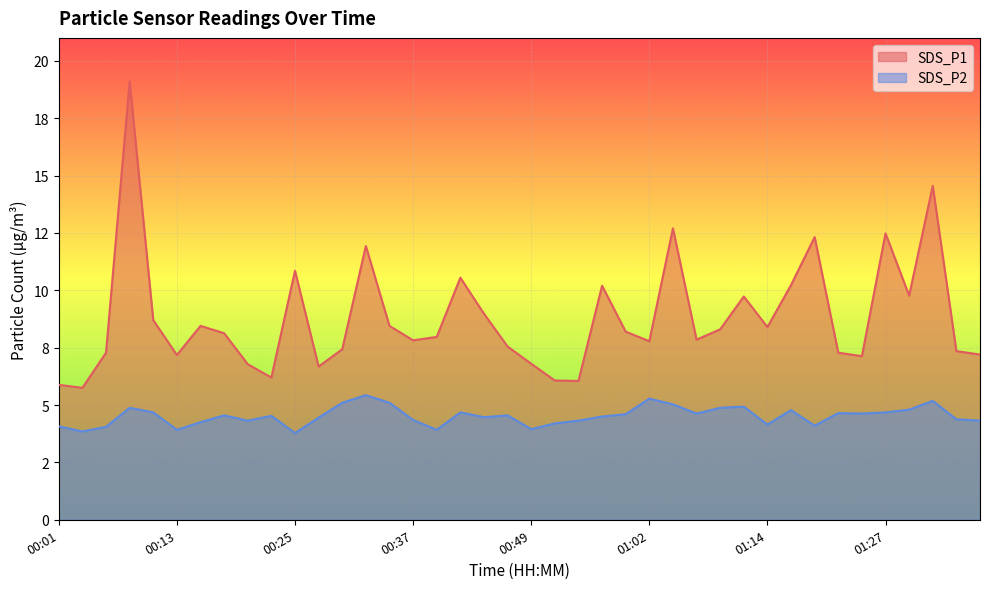

List the series in order of their peak value, highest first.

SDS_P1, SDS_P2